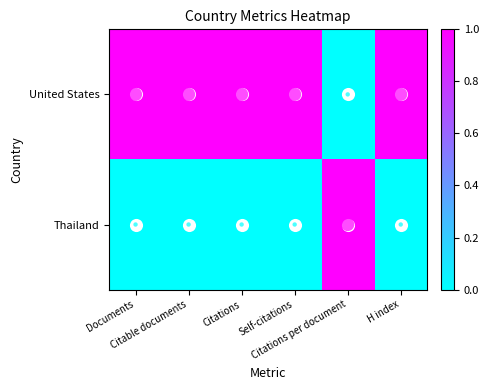

What is the maximum value shown in the chart?

1